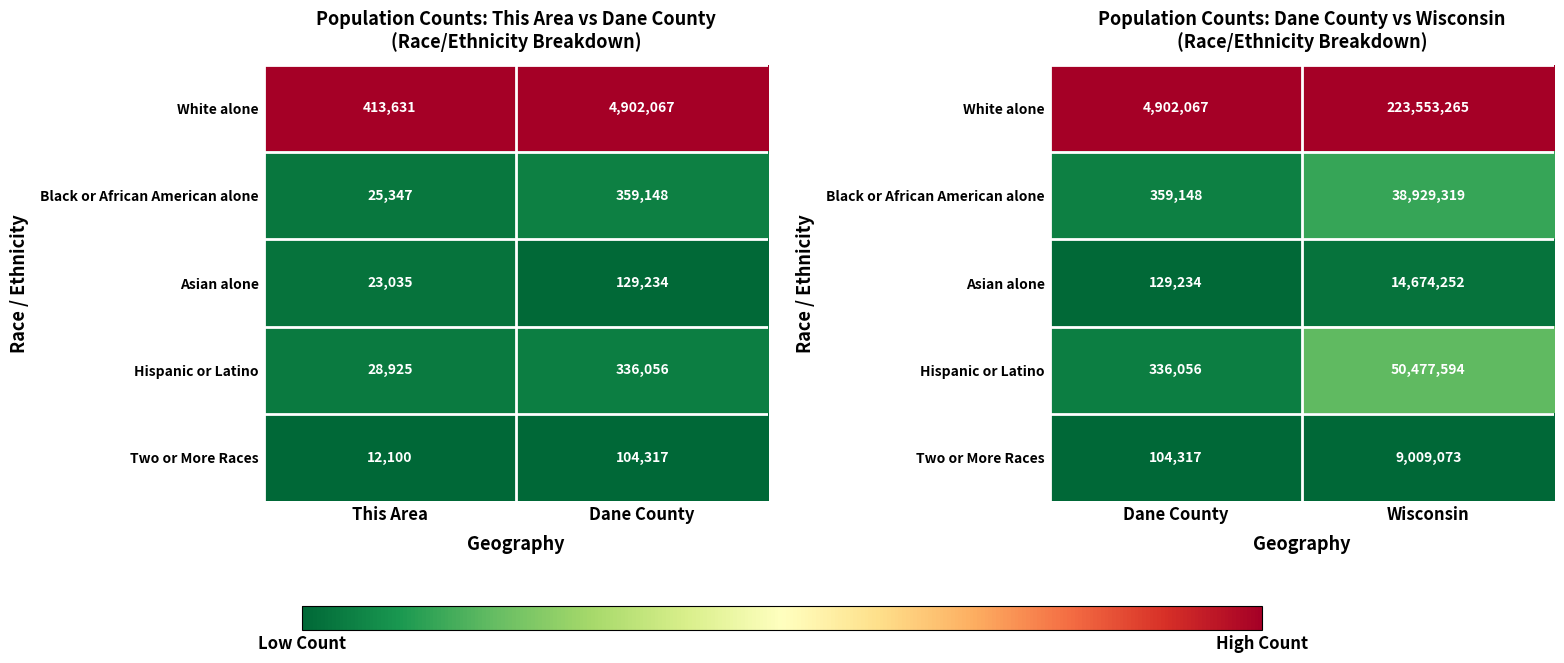

Is the value of Asian alone at Wisconsin greater than the value of Two or More Races at Dane County?

Yes